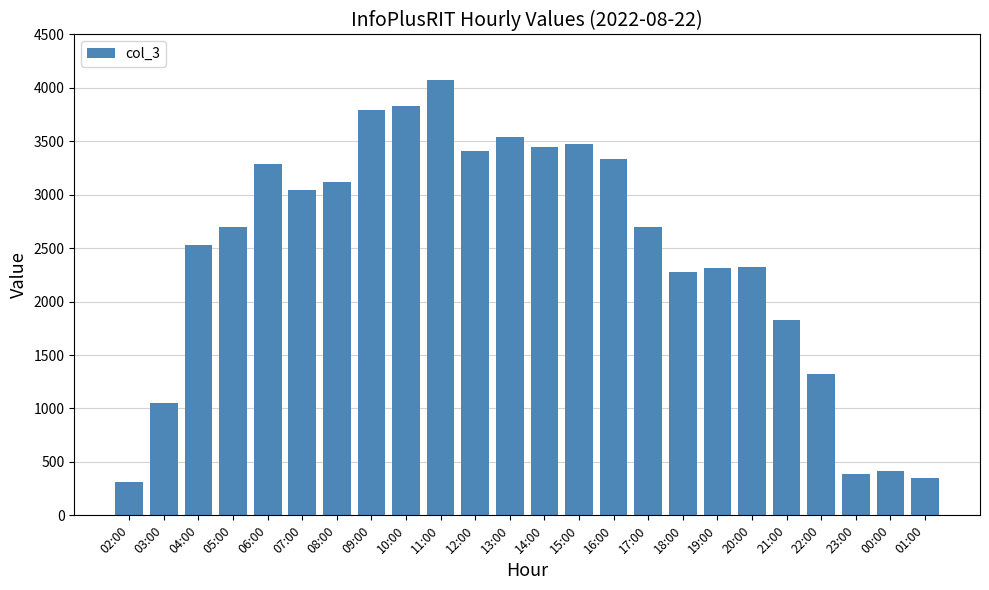

True or false: the data shows 3450 at 14:00.

True